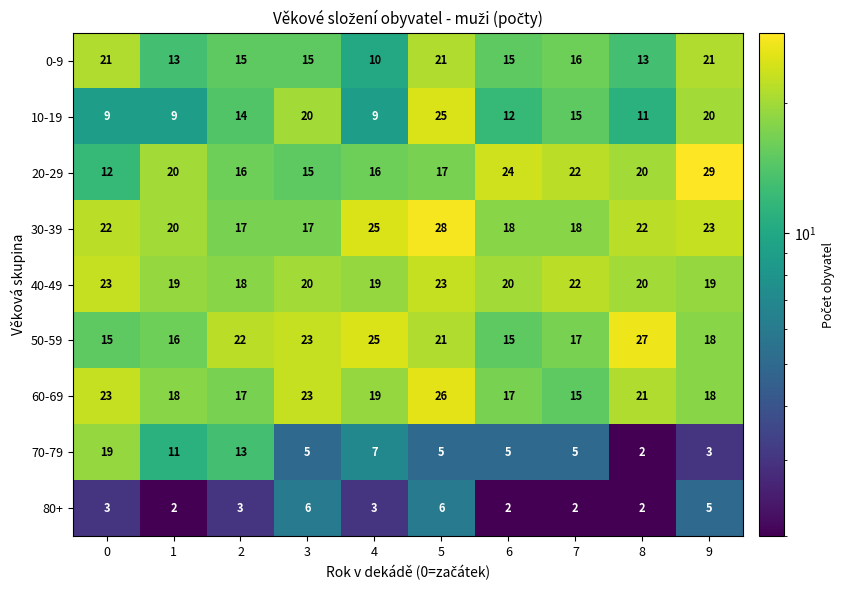

What is the highest value of the 10-19 series?

25